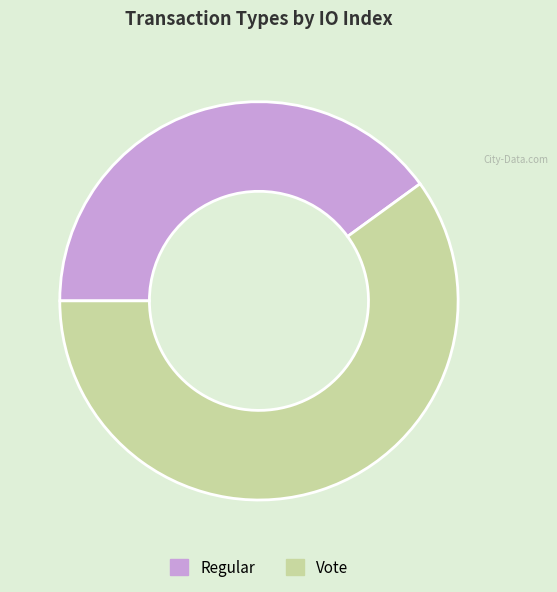

Do Regular and Vote together represent more than half of the pie?

Yes